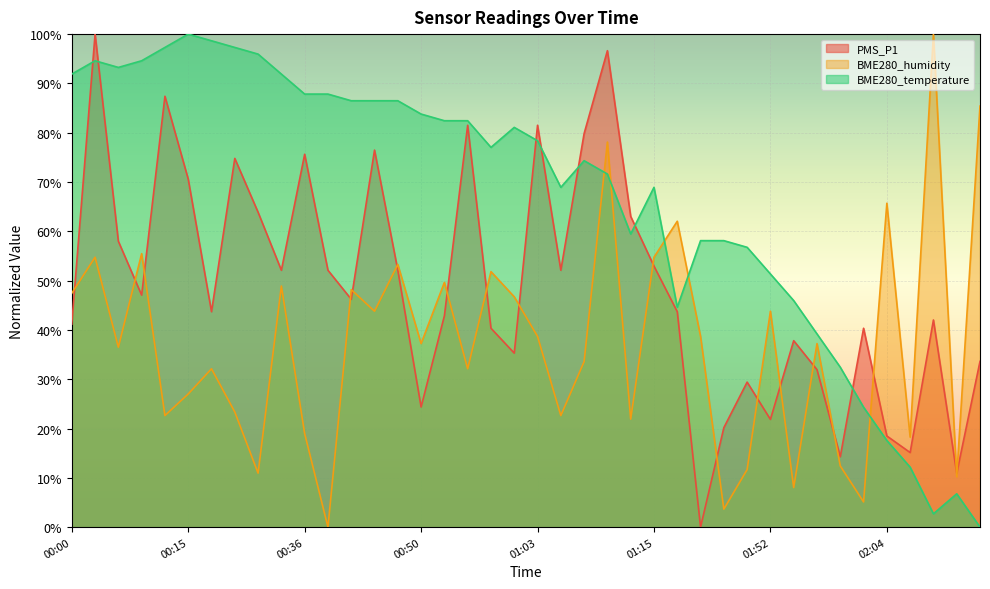

What is the label of the 9th point from the right?

01:54